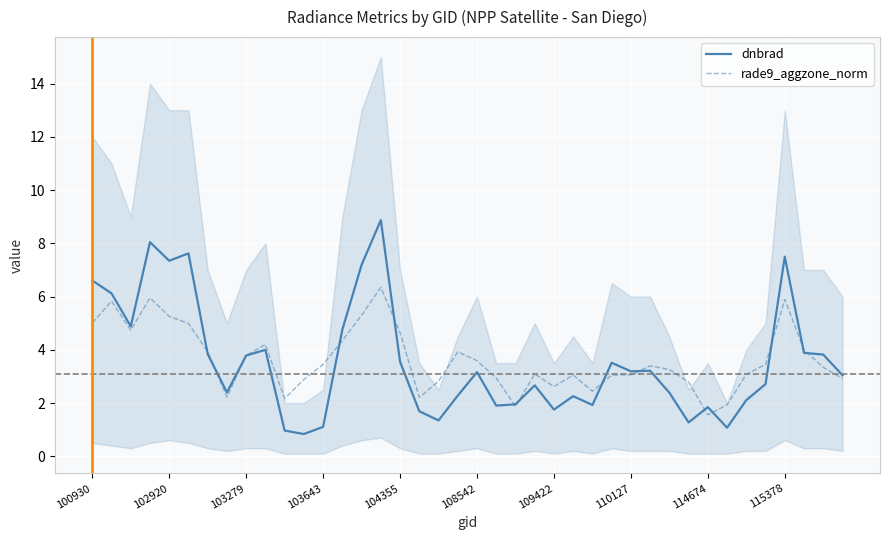

True or false: rade9_aggzone_norm has a value of 1.6 at 114674.

True